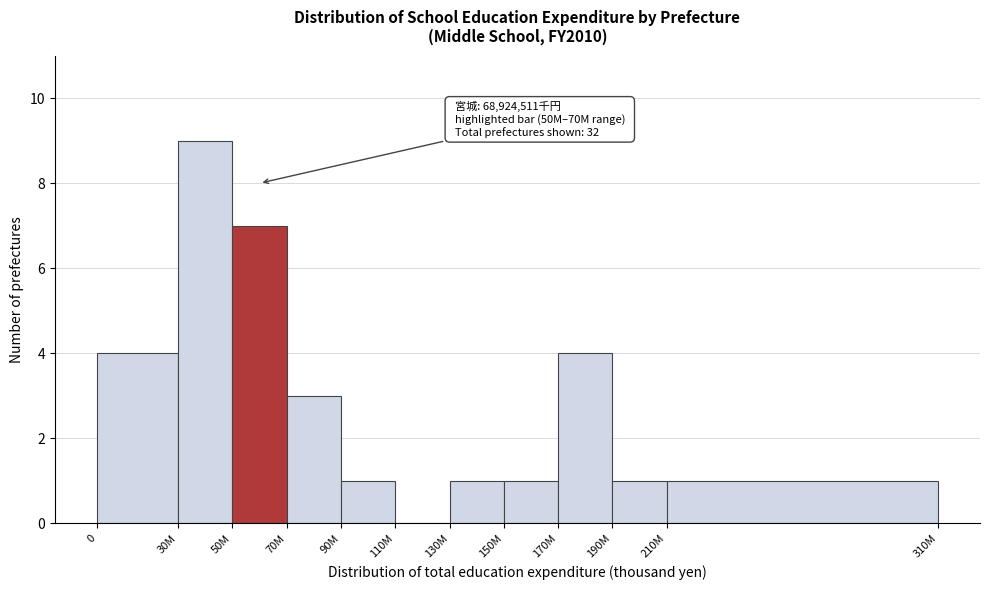

Reading left to right, transcribe all the data shown in this chart.

0=4	30M=9	50M=7	70M=3	90M=1	110M=0	130M=1	150M=1	170M=4	190M=1	210M=1